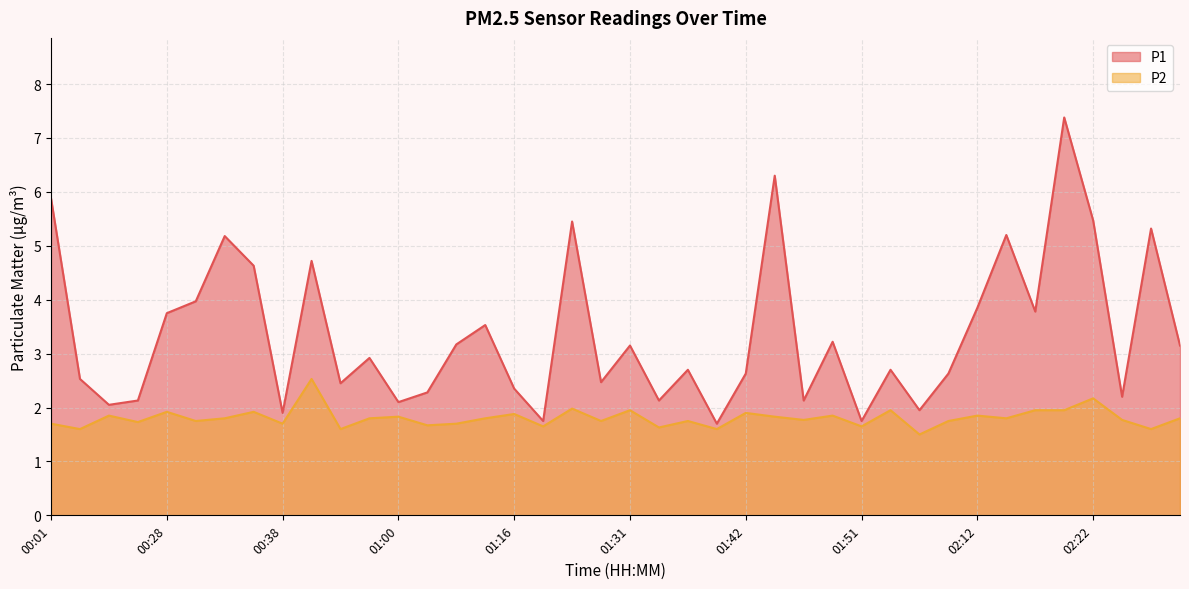

Read the P2 value at 02:30.

1.8